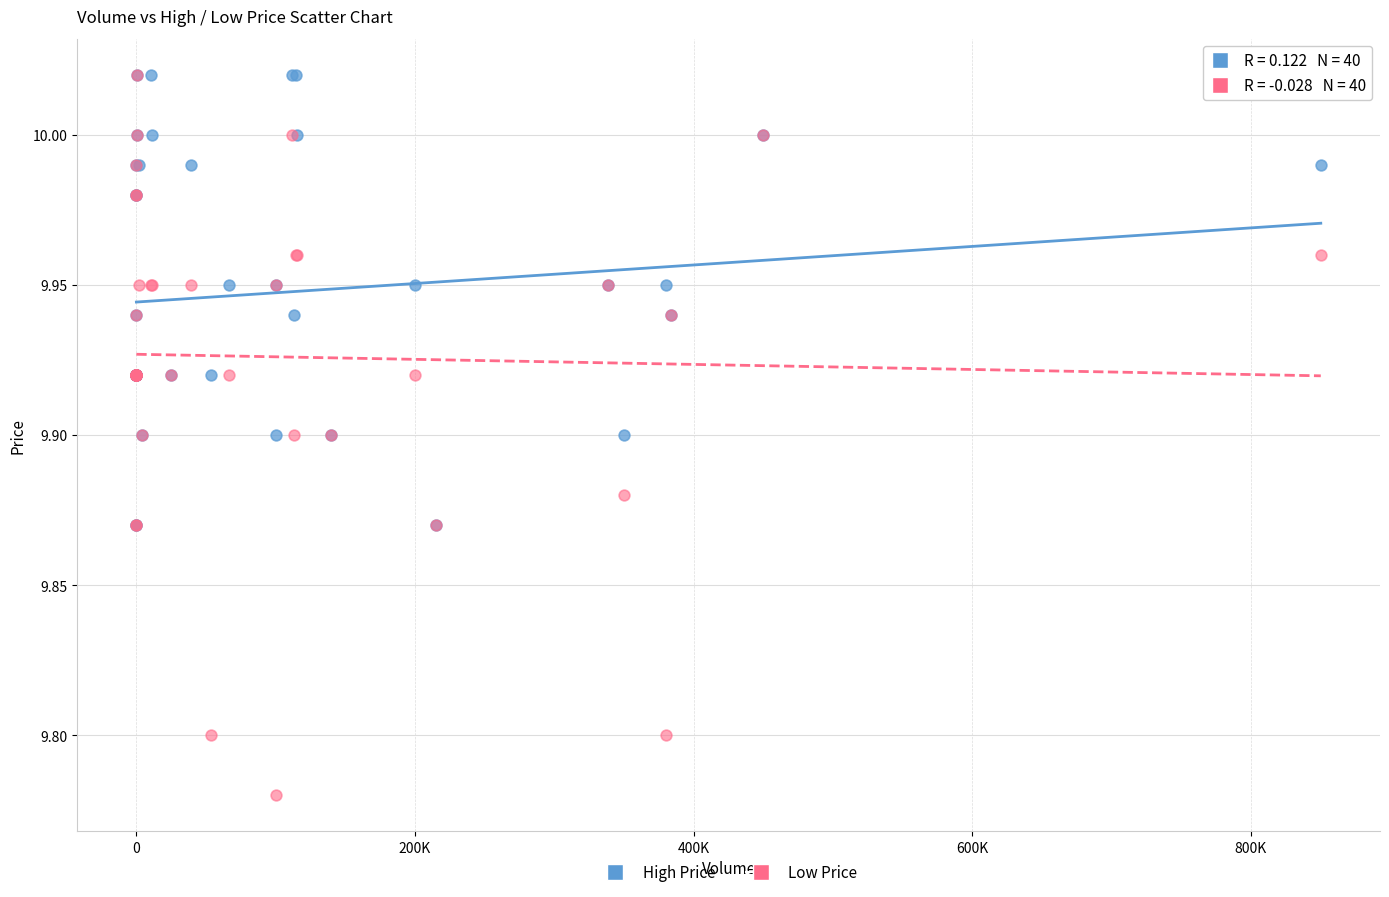

What are all the series names shown in the legend?

High Price, Low Price